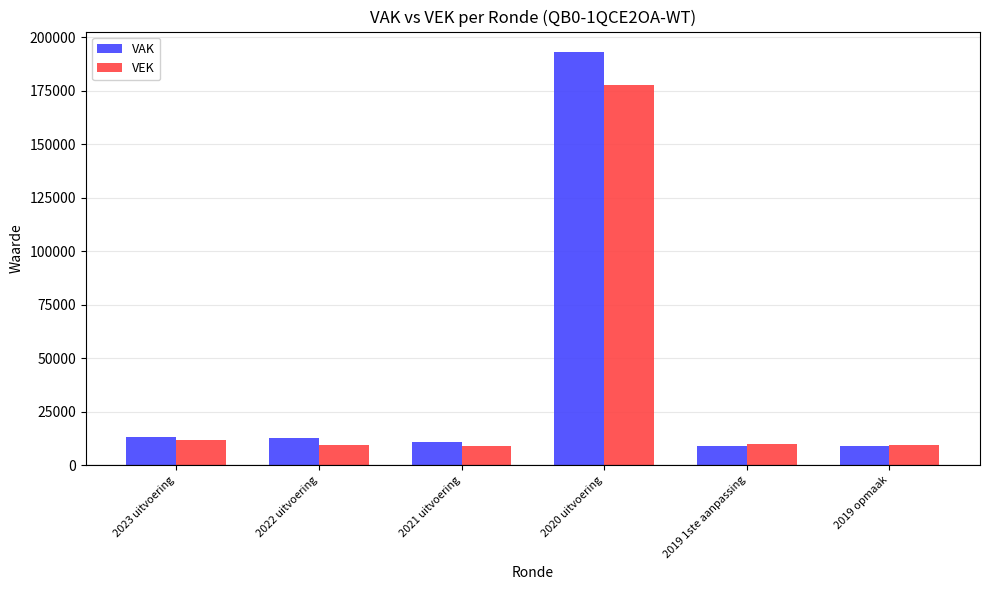

What is the difference between the highest and lowest values at 2019 opmaak?

500